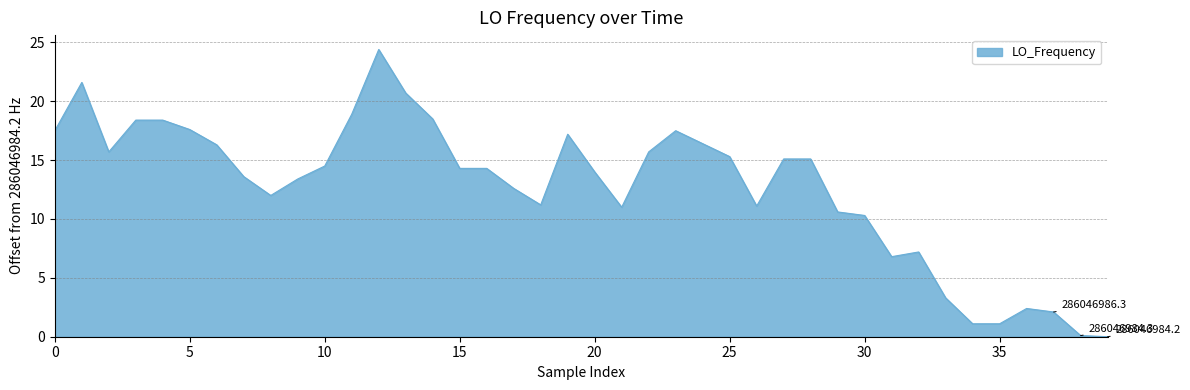

What is the difference between the maximum and minimum values?

24.4